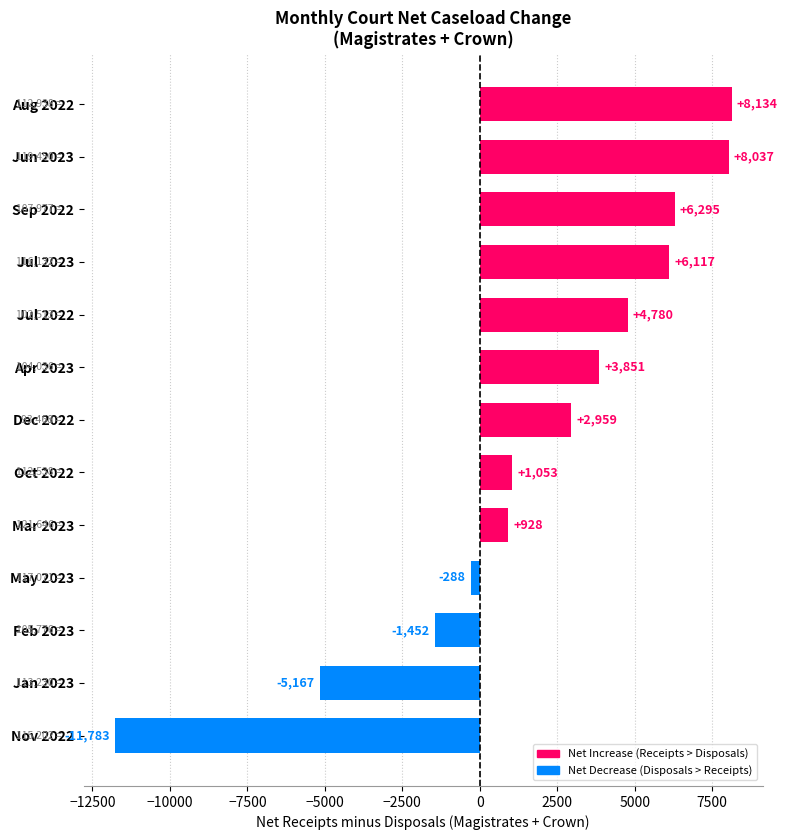

Are the bars grouped side by side (vs. stacked)?

No